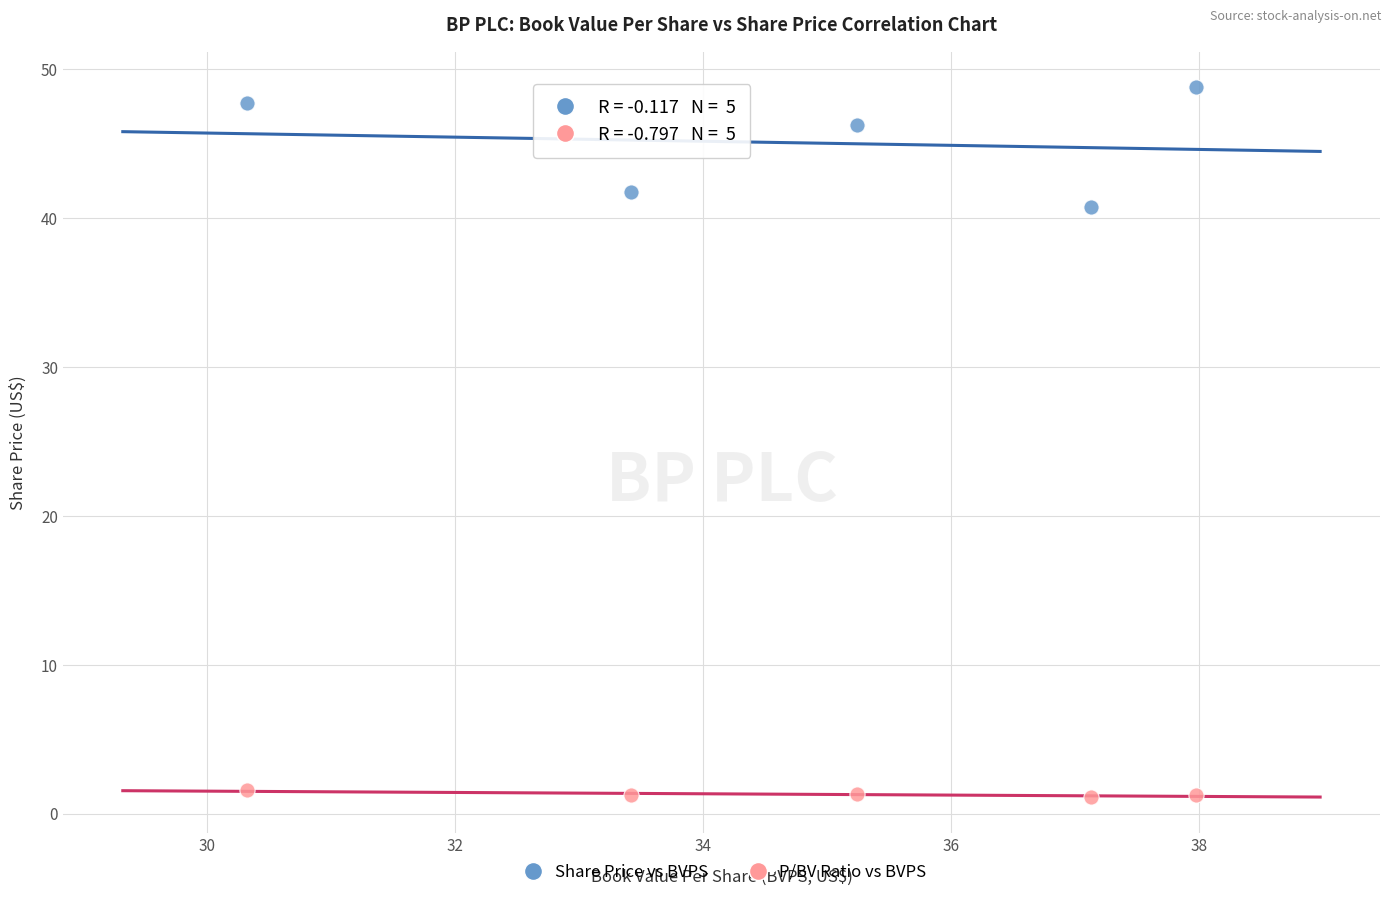

Across all data points, what is the average X value?

34.8